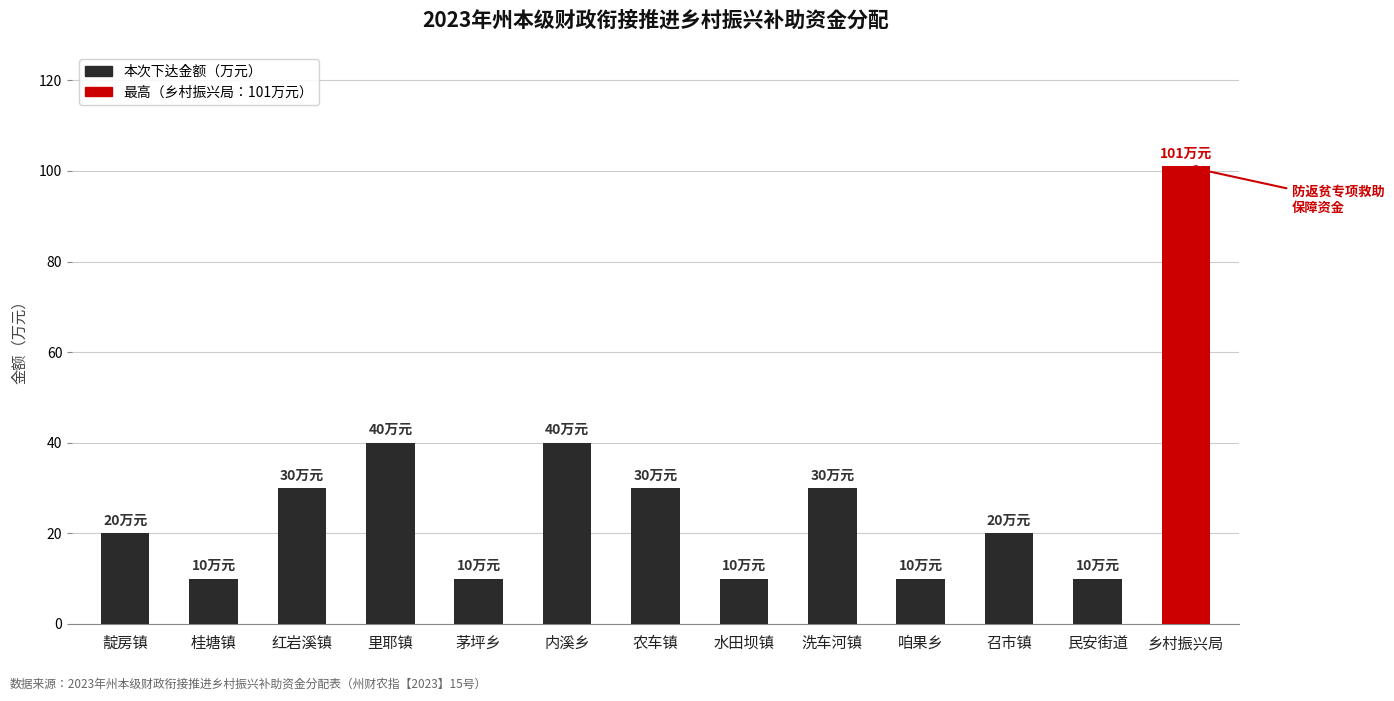

How many bars are there in total?

13